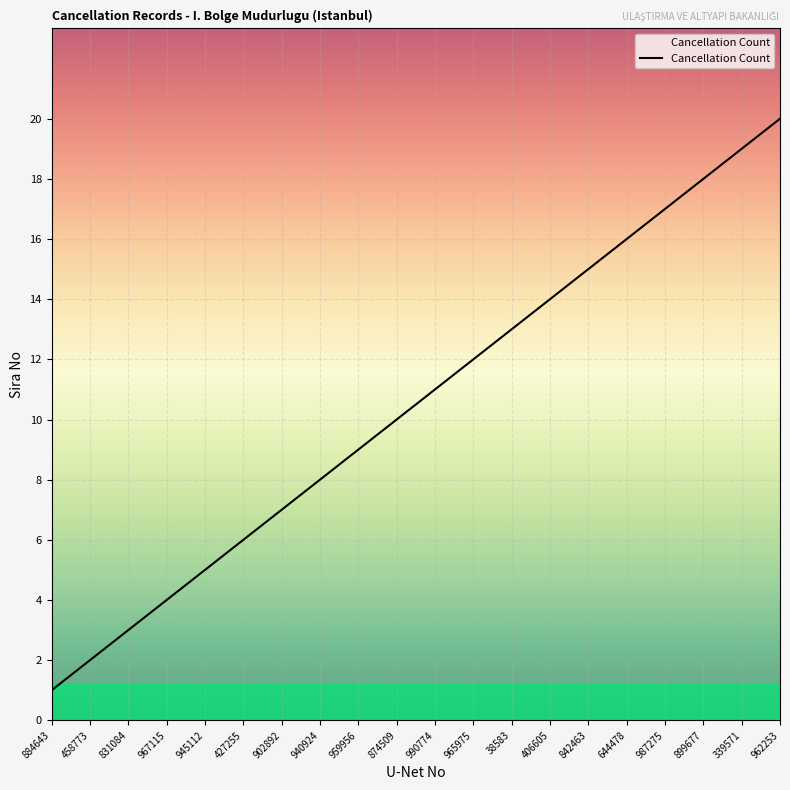

What is the sum of all values?

210